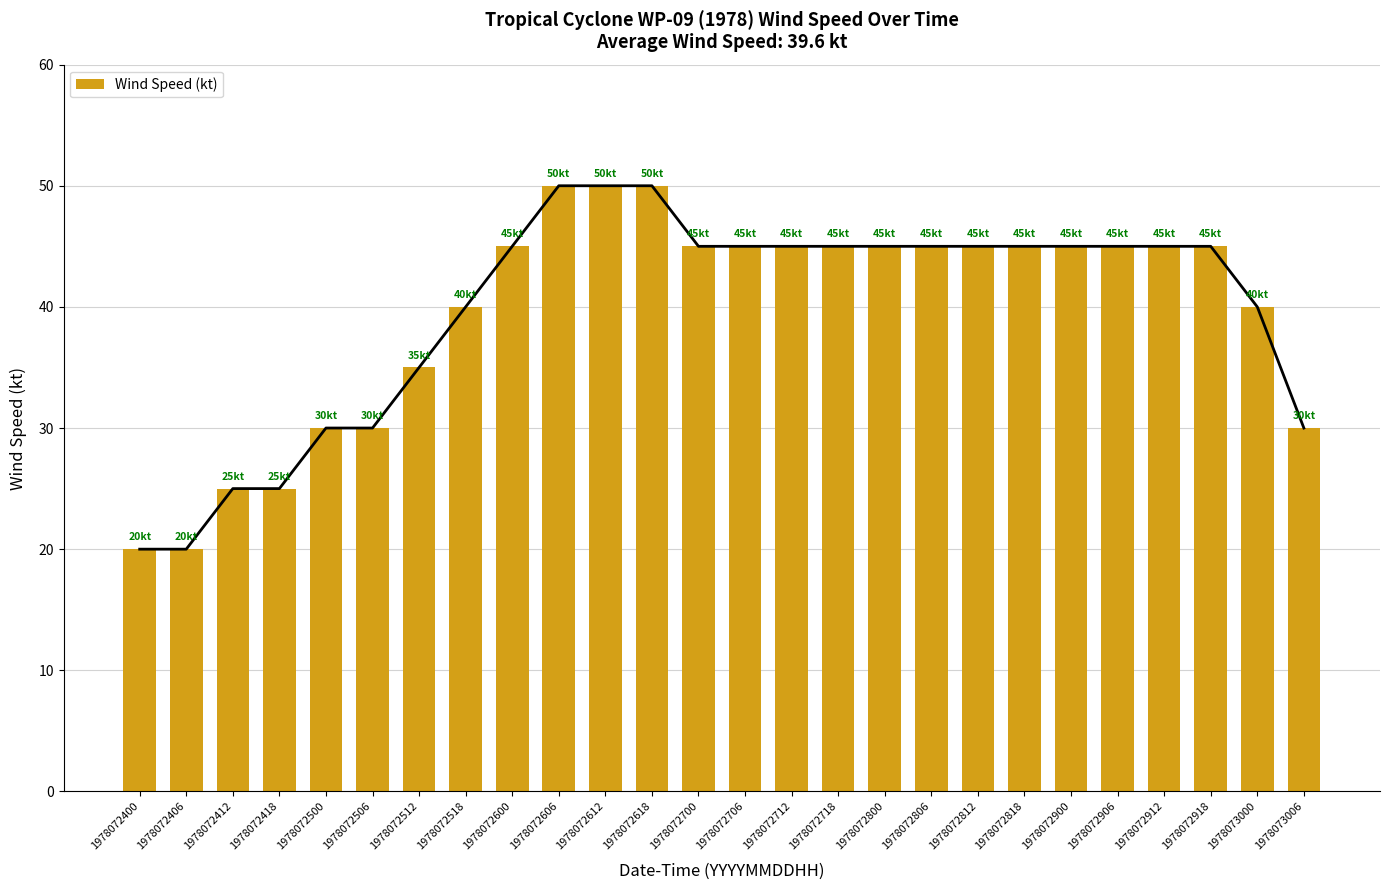

True or false: the data shows 68 at 1978072918.

False